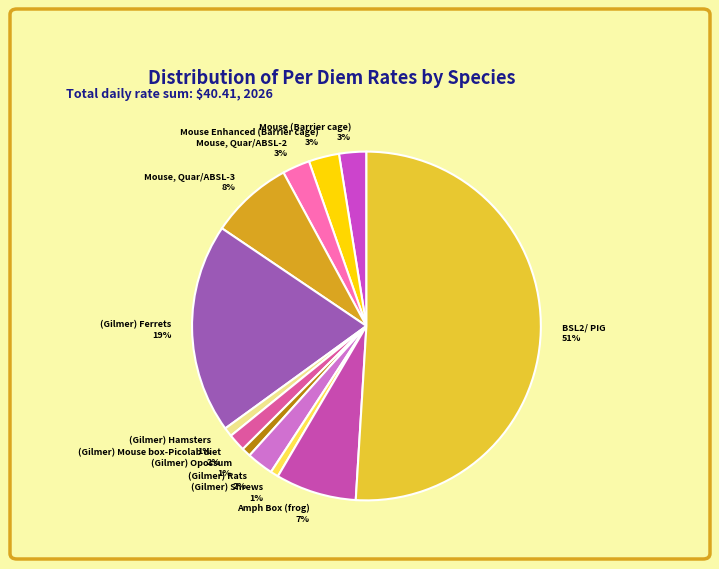

How many slices are in this pie chart?

12